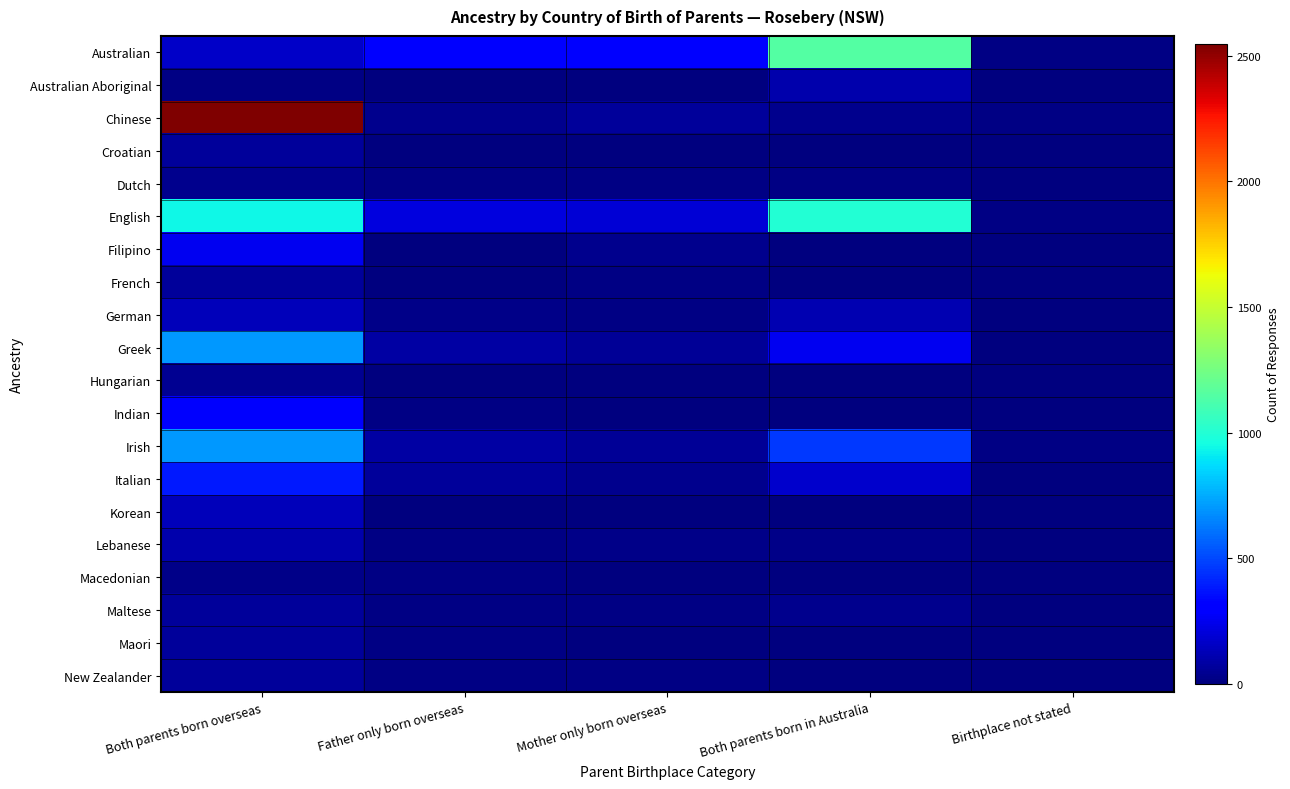

Rank the series by their maximum value, from lowest to highest.

Macedonian, Dutch, Hungarian, Maltese, Croatian, New Zealander, Maori, French, Lebanese, Australian Aboriginal, Korean, German, Filipino, Indian, Italian, Irish, Greek, English, Australian, Chinese